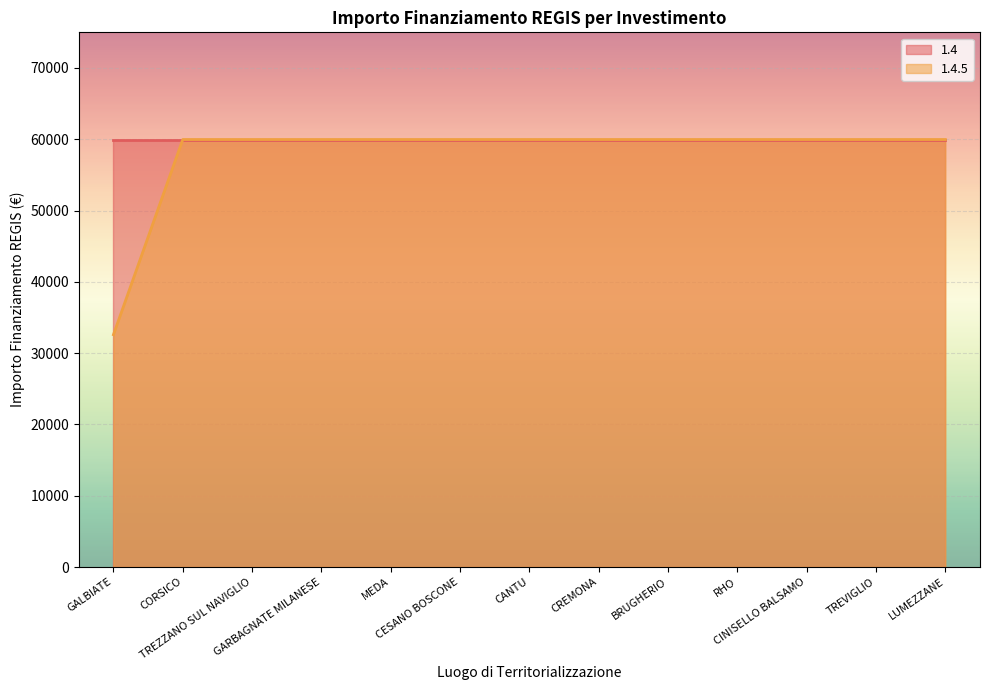

What is the sum of the values at LUMEZZANE and MEDA?

119932